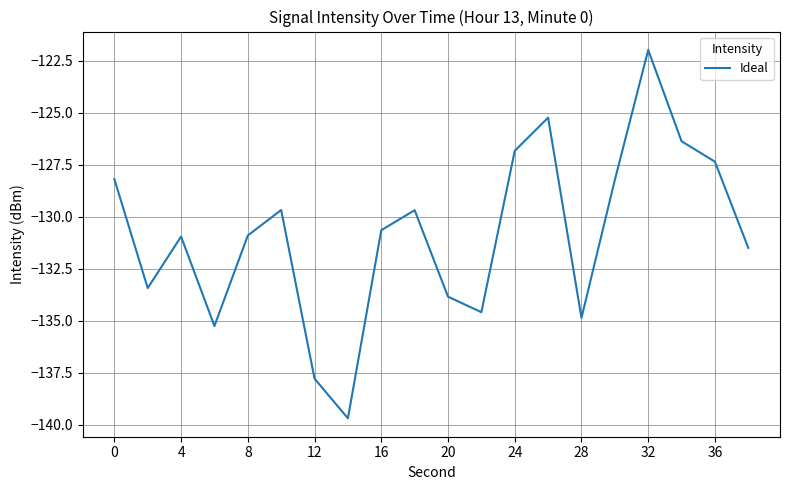

What is the minimum value shown in the chart?

-139.7